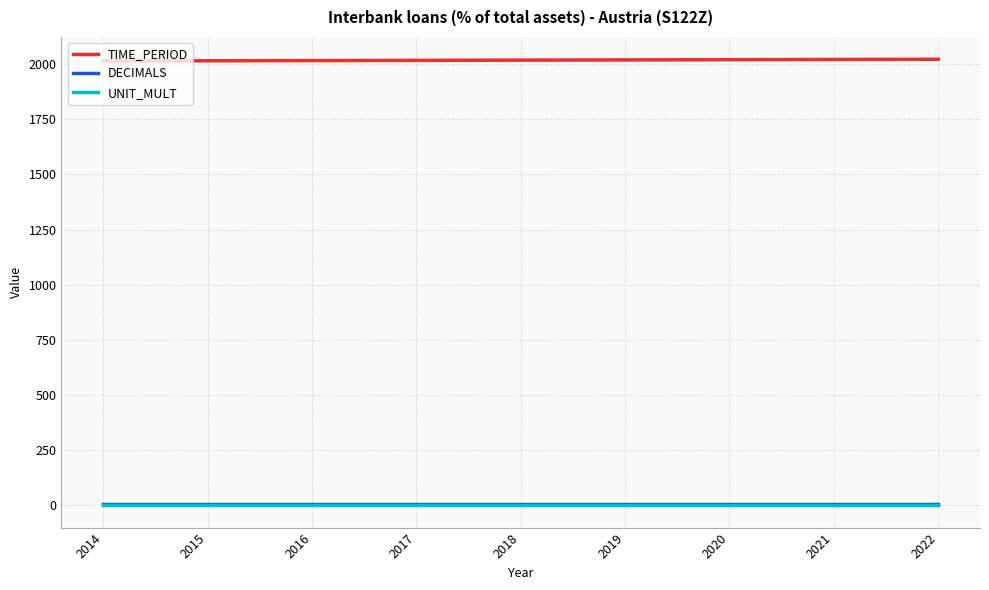

Does the chart display data point markers on the line(s)?

No